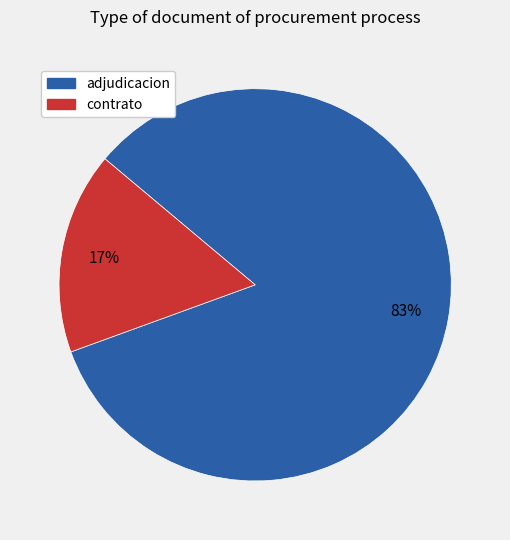

Is there a majority slice in this chart?

Yes